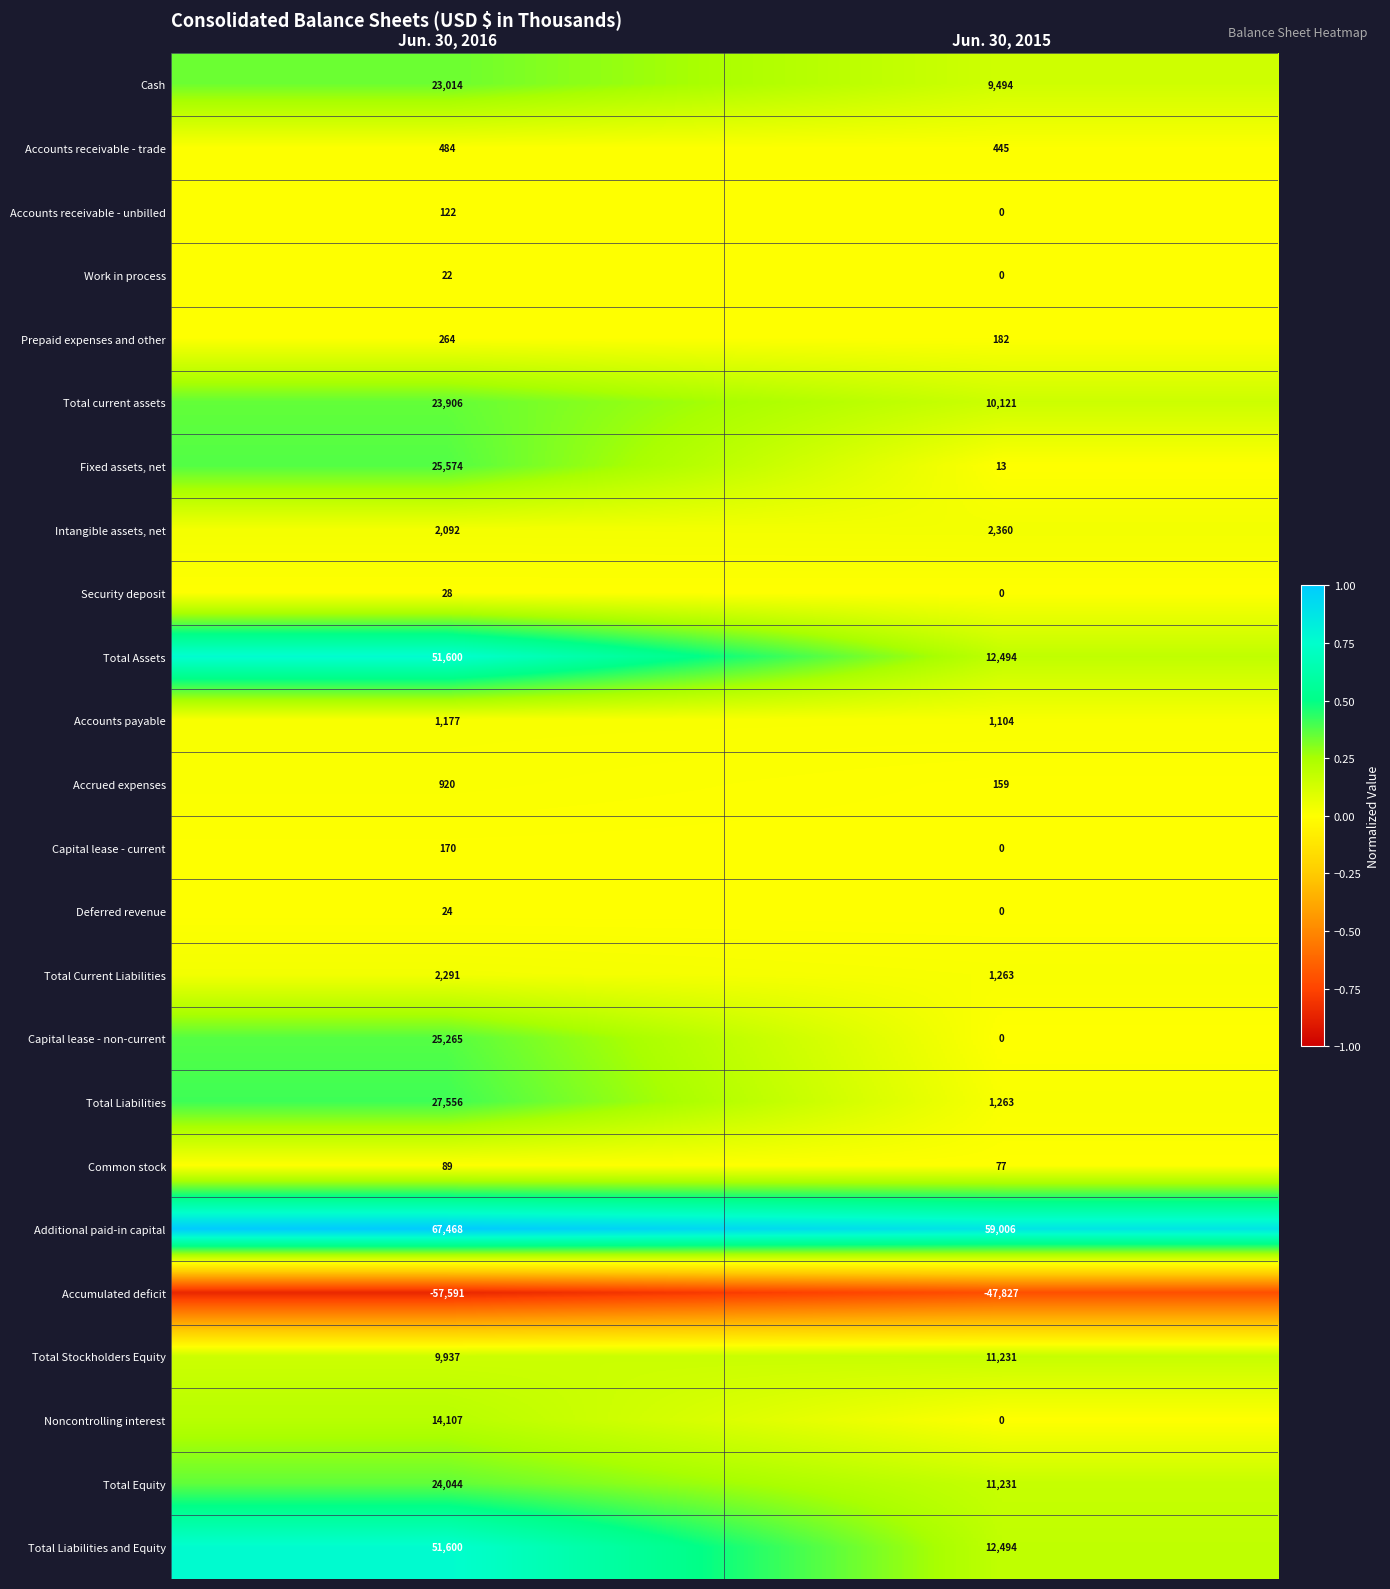

What is the spread (max minus min) of values at Jun. 30, 2015?

106833